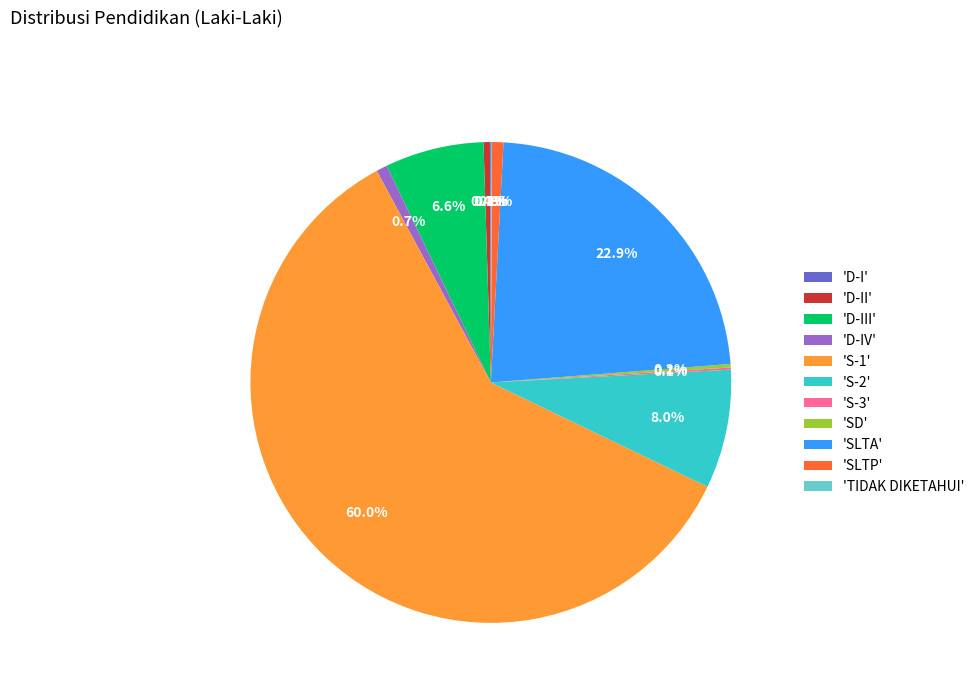

Which category accounts for the majority?

'S-1'